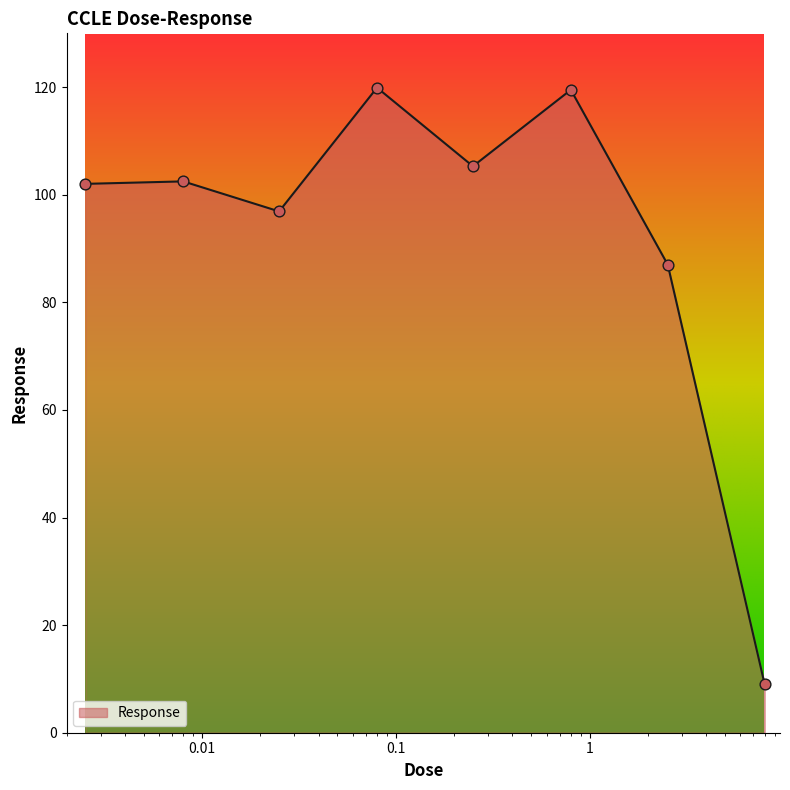

What is the maximum value shown in the chart?

119.9